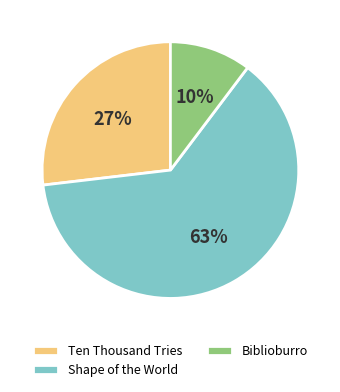

Rank the categories by value from lowest to highest.

Biblioburro, Ten Thousand Tries, Shape of the World